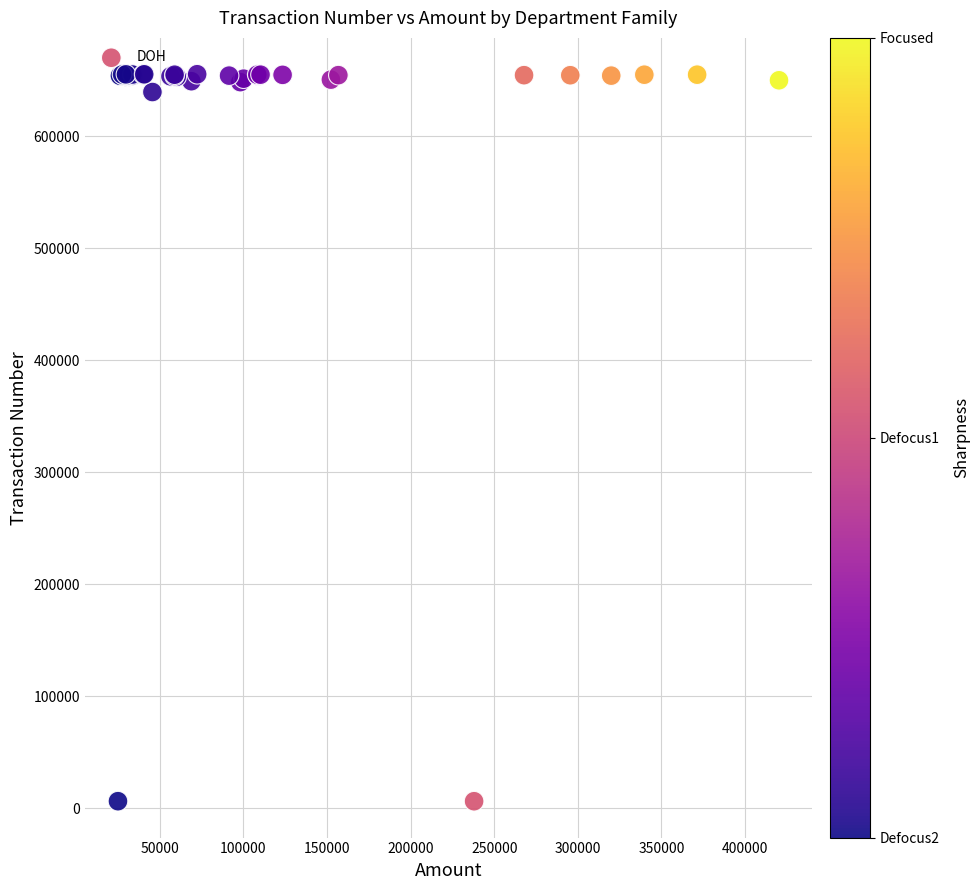

What Y value in the scatter plot is closest to 330752?

639285